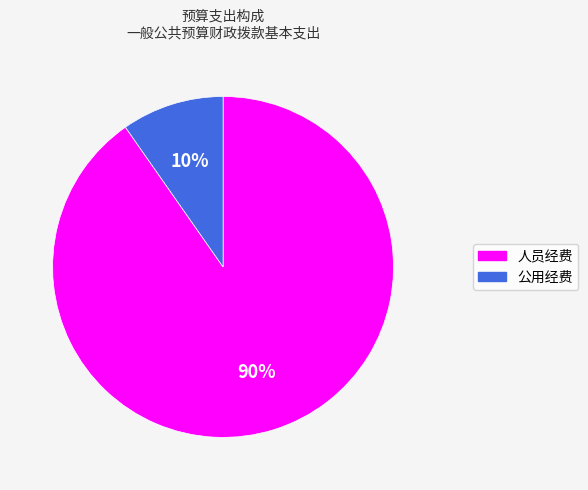

To the nearest percent, what is the average slice percentage?

50%